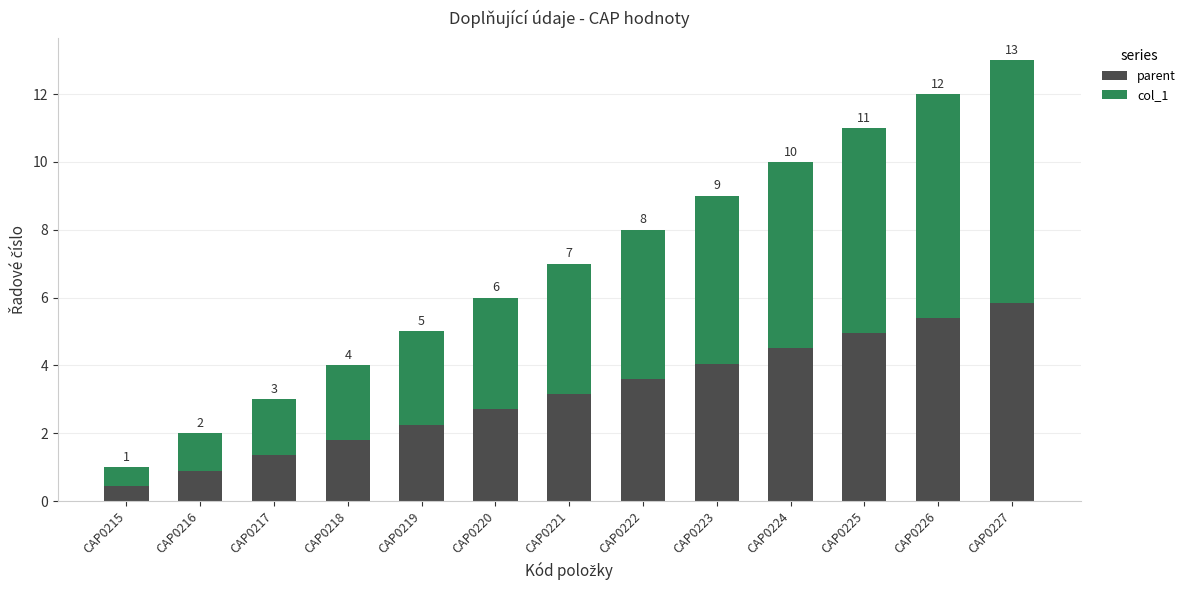

List the series in order of their peak value, lowest first.

parent, col_1